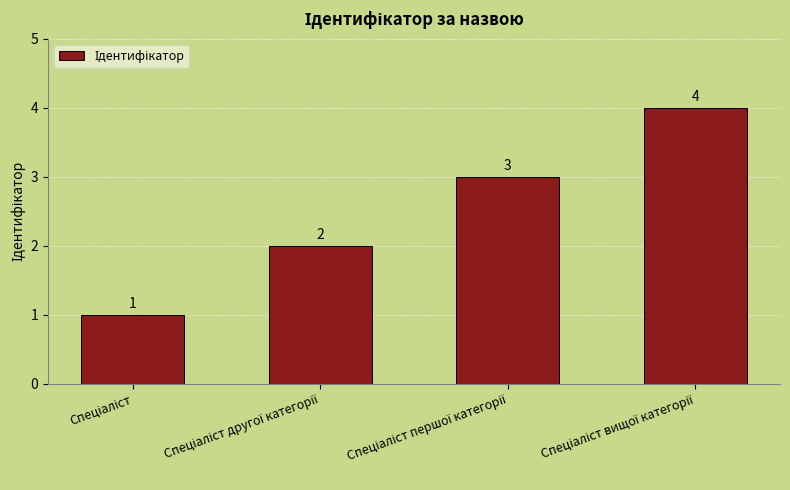

Count the number of data series in this chart.

1